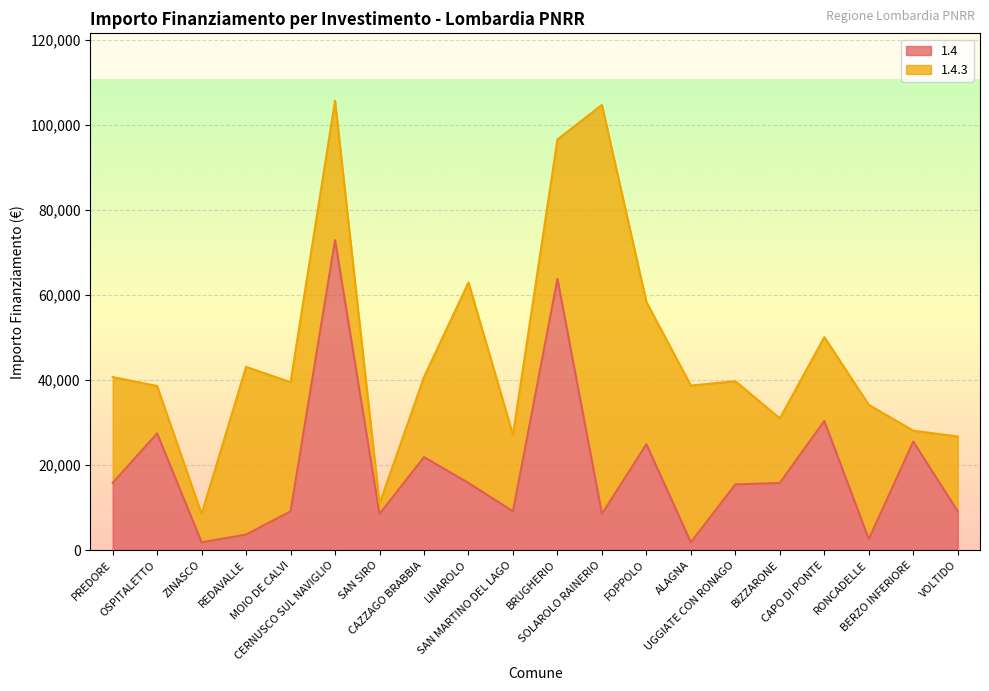

List the labels in order of value, largest first.

CERNUSCO SUL NAVIGLIO, BRUGHERIO, CAPO DI PONTE, OSPITALETTO, BERZO INFERIORE, FOPPOLO, CAZZAGO BRABBIA, PREDORE, LINAROLO, BIZZARONE, UGGIATE CON RONAGO, MOIO DE CALVI, SAN MARTINO DEL LAGO, VOLTIDO, SAN SIRO, SOLAROLO RAINERIO, REDAVALLE, RONCADELLE, ZINASCO, ALAGNA